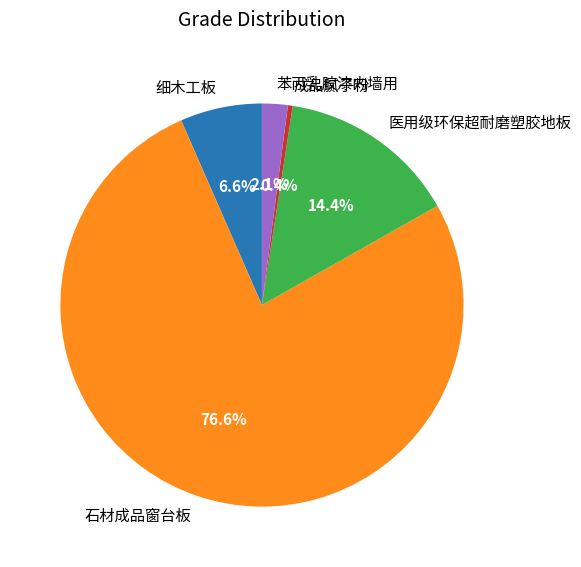

Count the number of slices in the pie.

5